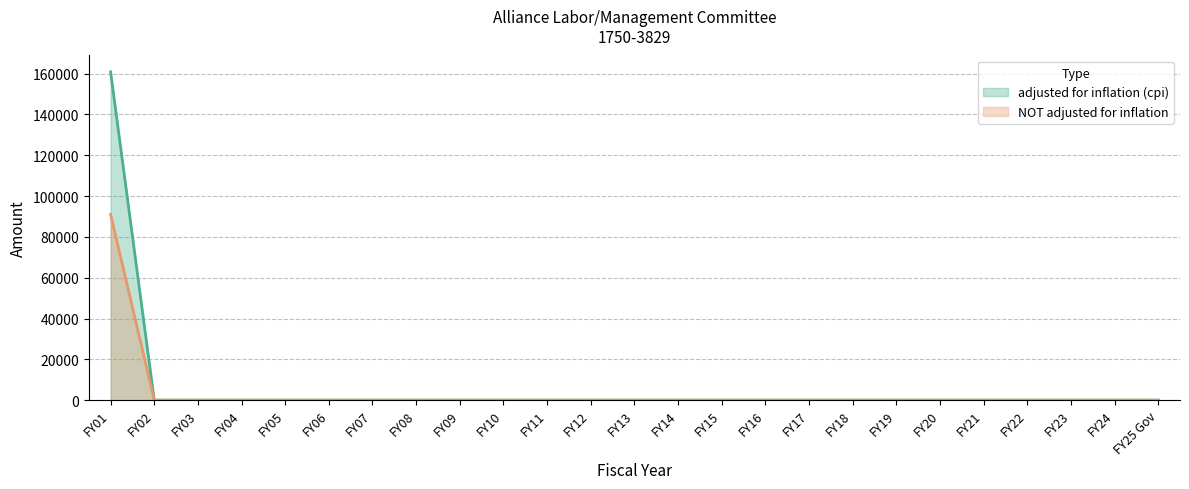

Between FY01 and FY15, which series saw the biggest shift?

adjusted for inflation (cpi)